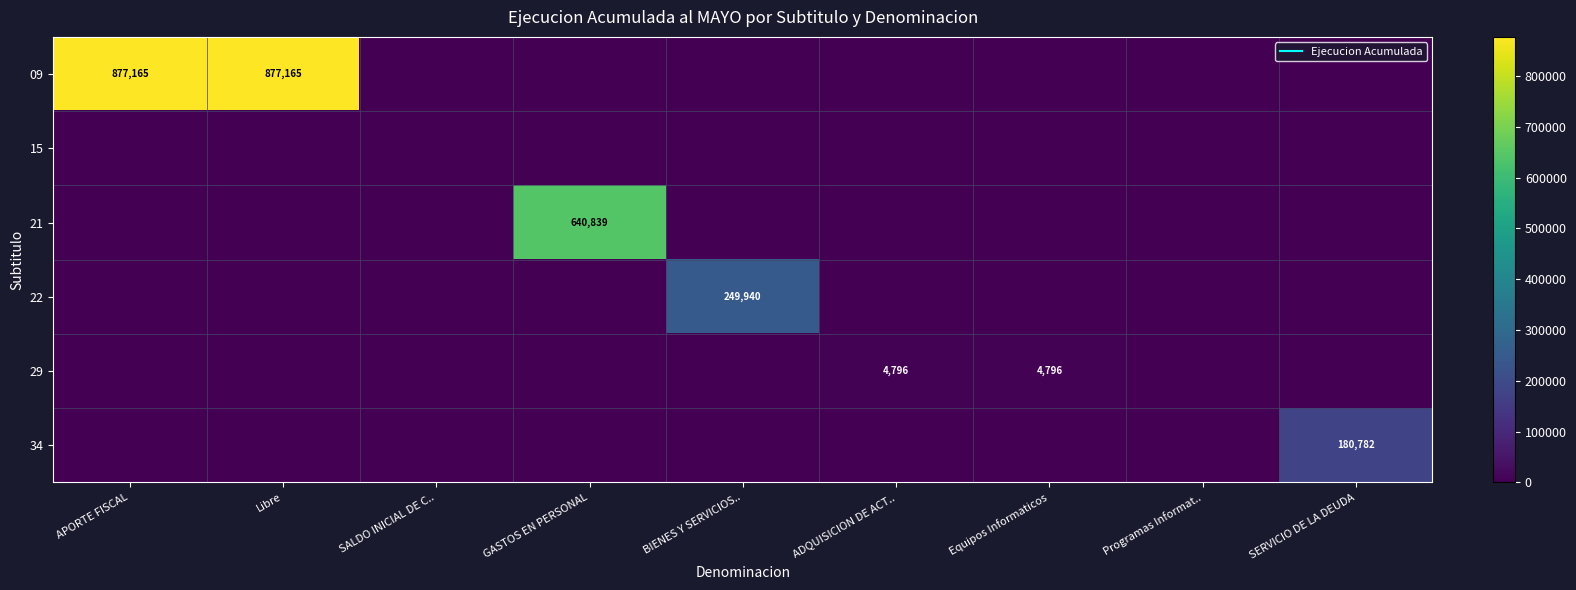

What is the spread (max minus min) of values at GASTOS EN PERSONAL?

640839